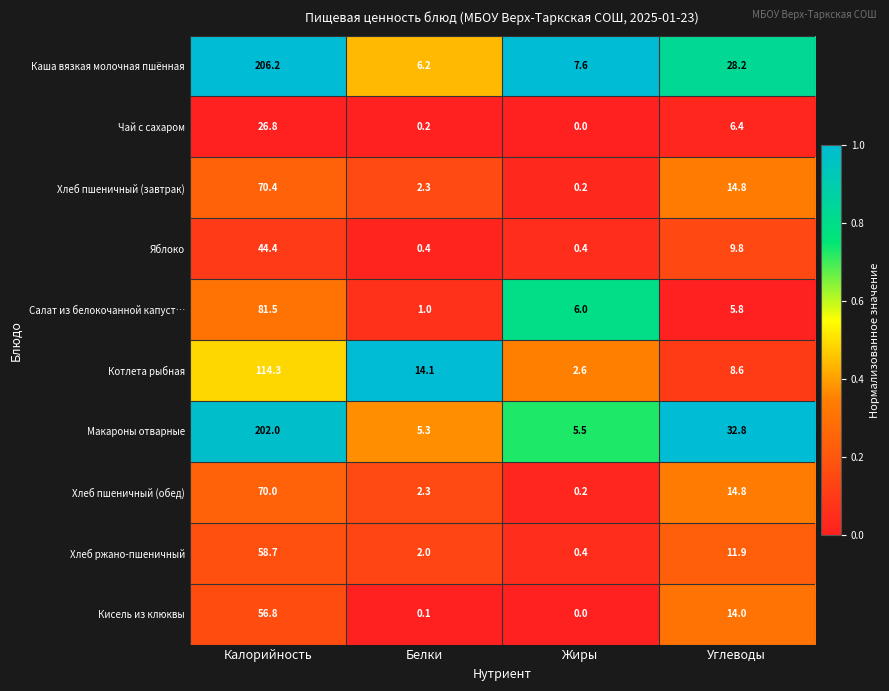

Is it true that Каша вязкая молочная пшённая equals 6.2 at Белки?

True